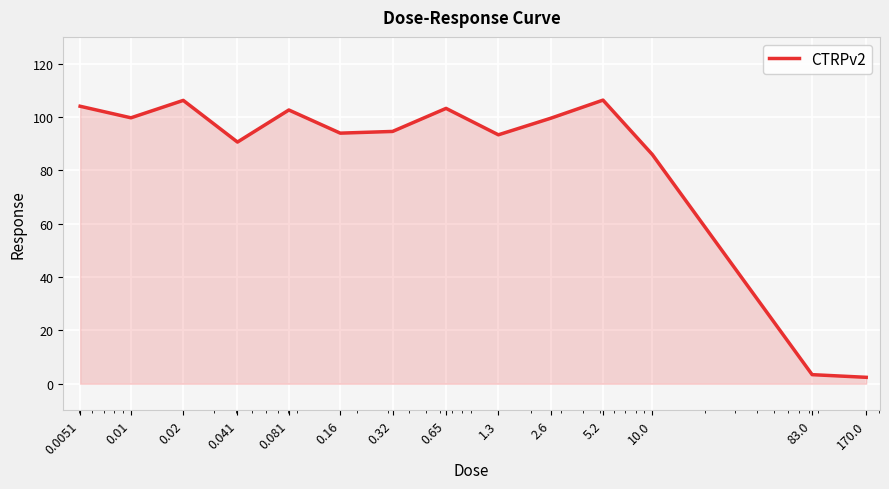

What is the difference between the maximum and minimum values?

103.9